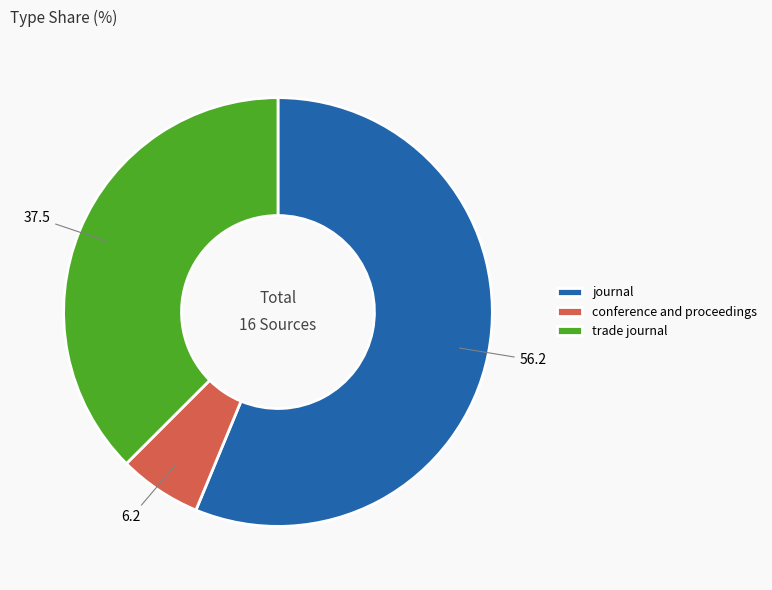

Is it true that journal is 47% of the pie?

False